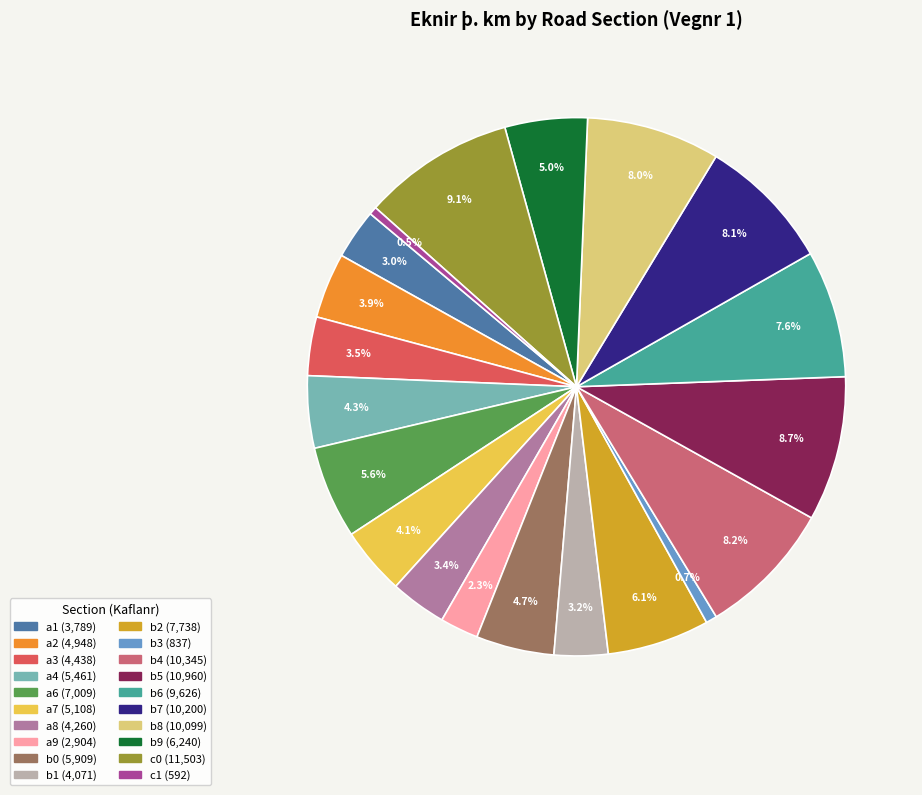

To the nearest percent, what is the difference between the a1 and b0 slice percentages?

2%